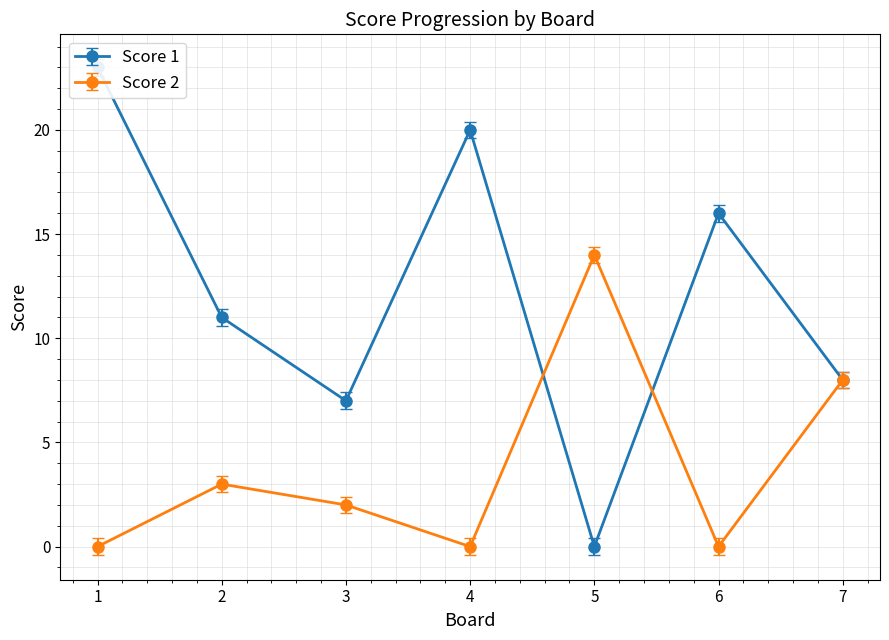

At which label does Score 1 reach its minimum?

5